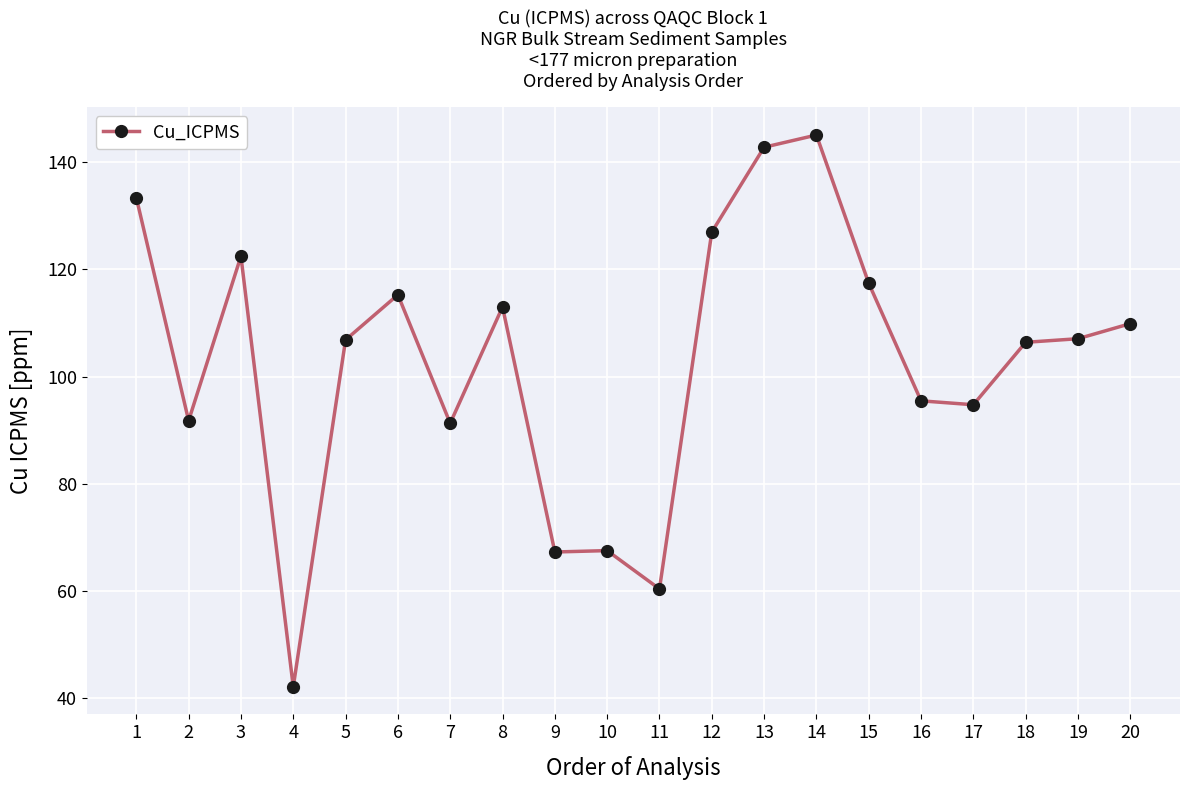

Read the value at 14.

145.1